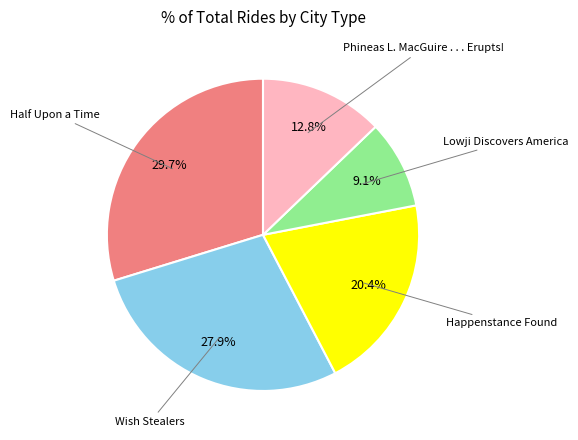

To the nearest percent, what is the difference between the largest and smallest slice percentages?

21%